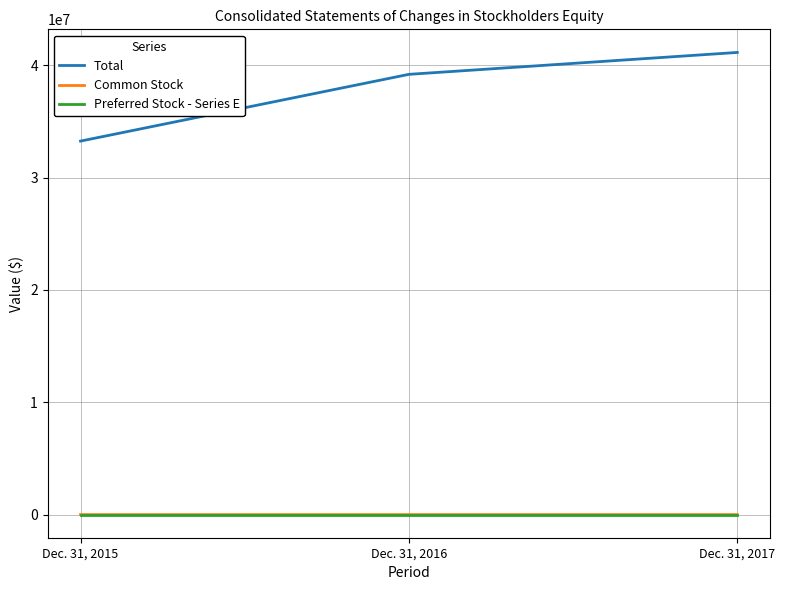

What is the sum of all Common Stock values?

8366